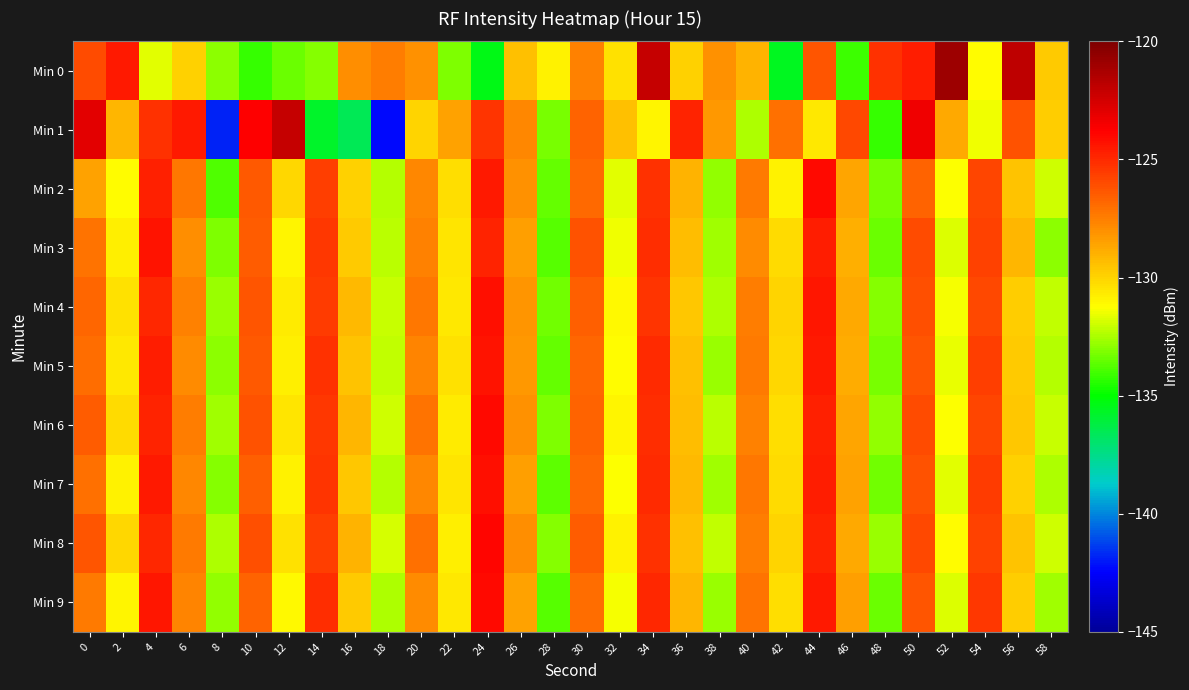

What is the difference between the highest and lowest values at 38?

4.7